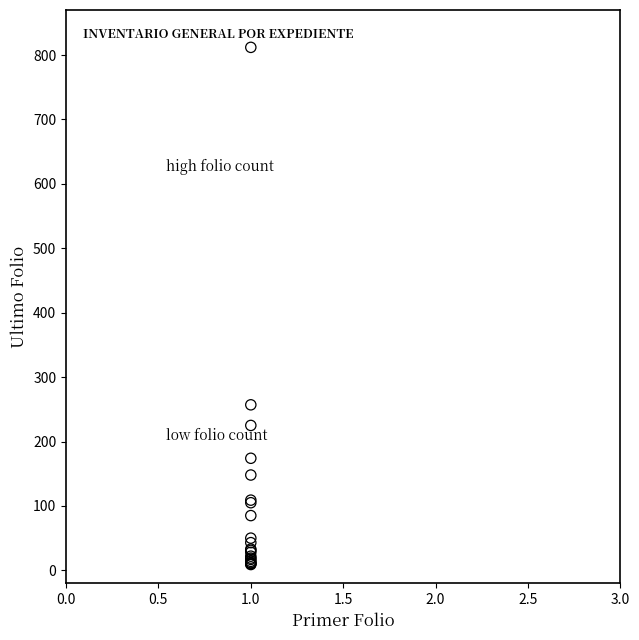

What Y value in the scatter plot is closest to 410?

257